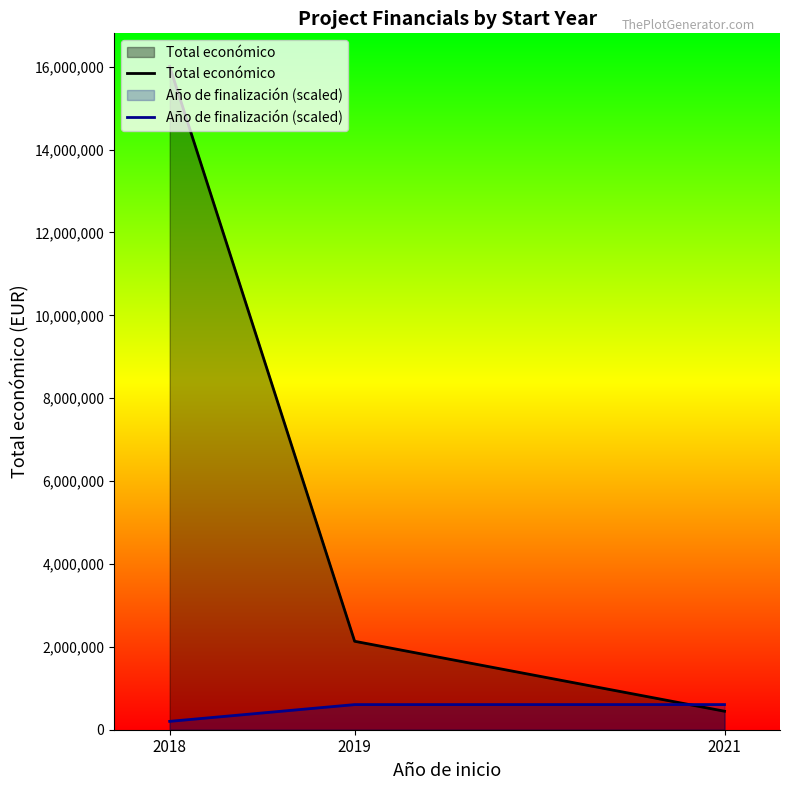

What are all the series names shown in the legend?

Total económico, Año de finalización (scaled)